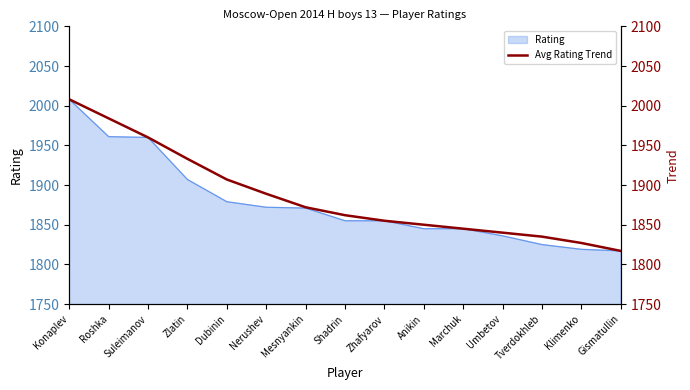

Reading left to right, what are all the values shown in this chart?

Konaplev=2008	Roshka=1984	Suleimanov=1960	Zlatin=1933	Dubinin=1907	Nerushev=1889	Mesnyankin=1872	Shadrin=1862	Zhafyarov=1855	Anikin=1850	Marchuk=1845	Umbetov=1840	Tverdokhleb=1835	Klimenko=1827	Gismatullin=1817